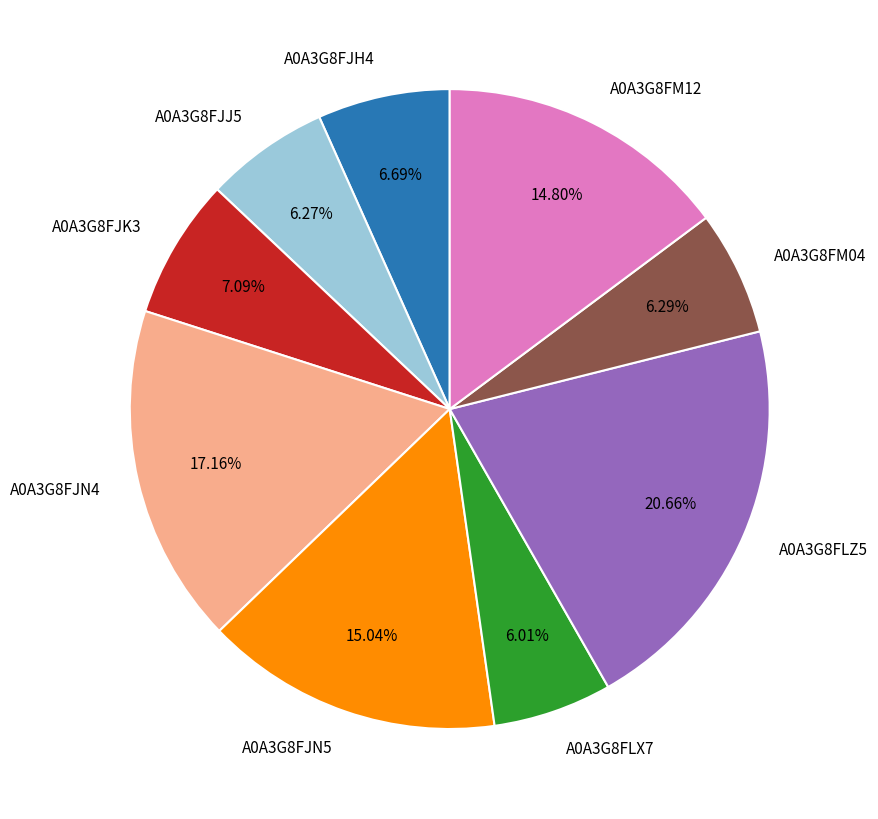

Combined, do A0A3G8FJN4 and A0A3G8FM12 account for over 50%?

No